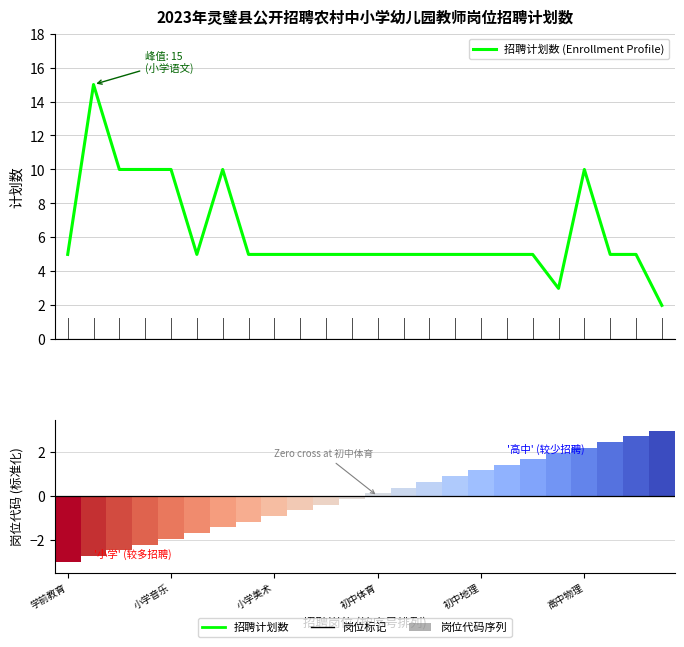

Reading left to right, what are all the values shown in this chart?

招聘计划数 (Enrollment Profile): 5.0	15.0	10.0	10.0	10.0	5.0	10.0	5.0	5.0	5.0	5.0	5.0	5.0	5.0	5.0	5.0	5.0	5.0	5.0	3.0	10.0	5.0	5.0	2.0
岗位代码 (序列): -3.0	-2.7	-2.5	-2.2	-2.0	-1.7	-1.4	-1.2	-0.9	-0.7	-0.4	-0.1	0.1	0.4	0.7	0.9	1.2	1.4	1.7	2.0	2.2	2.5	2.7	3.0